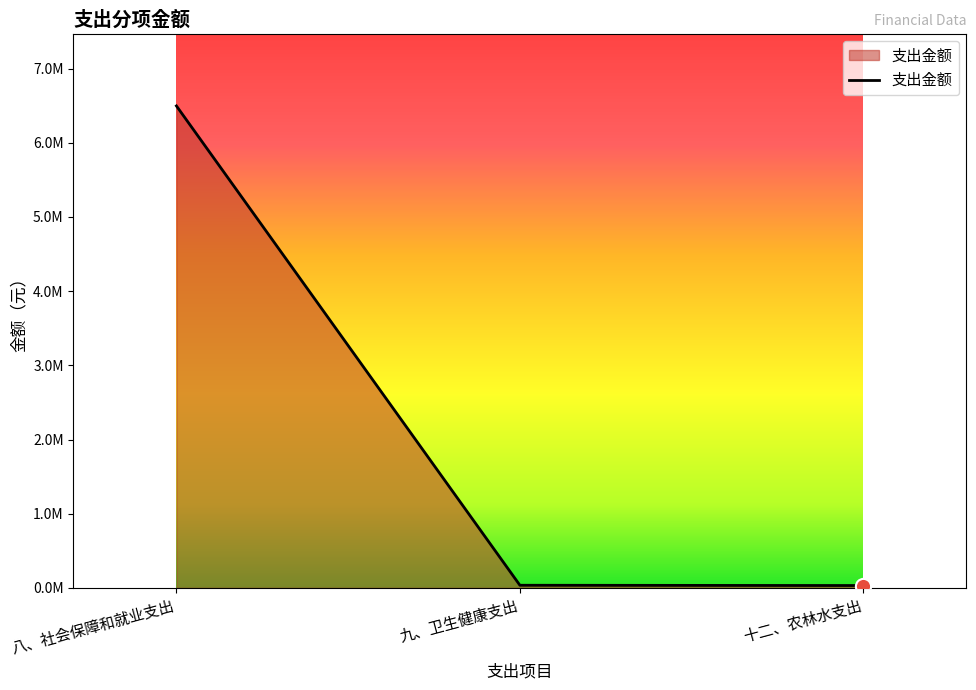

Is this an area chart (filled region under the line)?

Yes